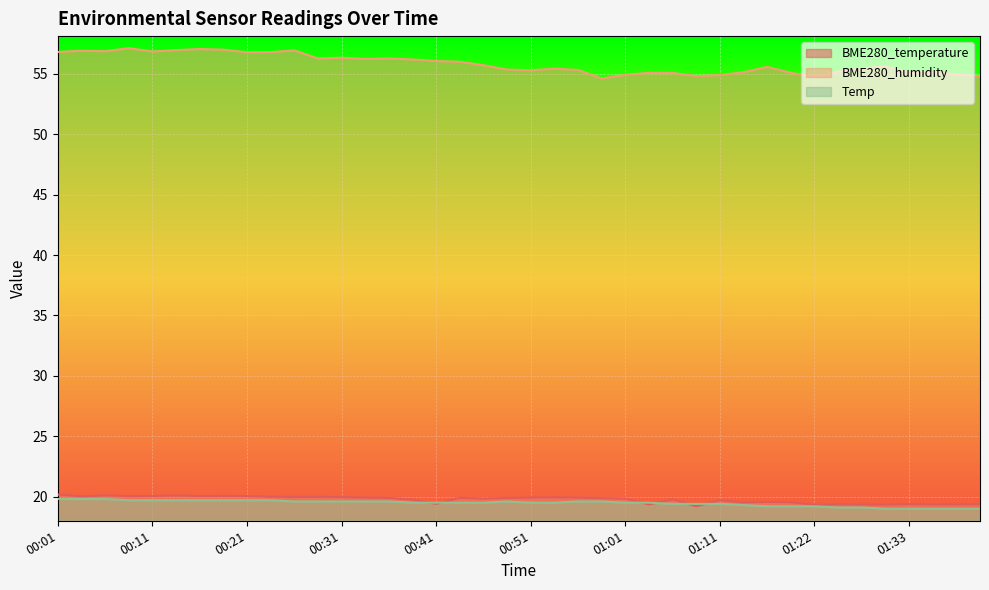

True or false: Temp has a value of 19.5 at 01:03.

True